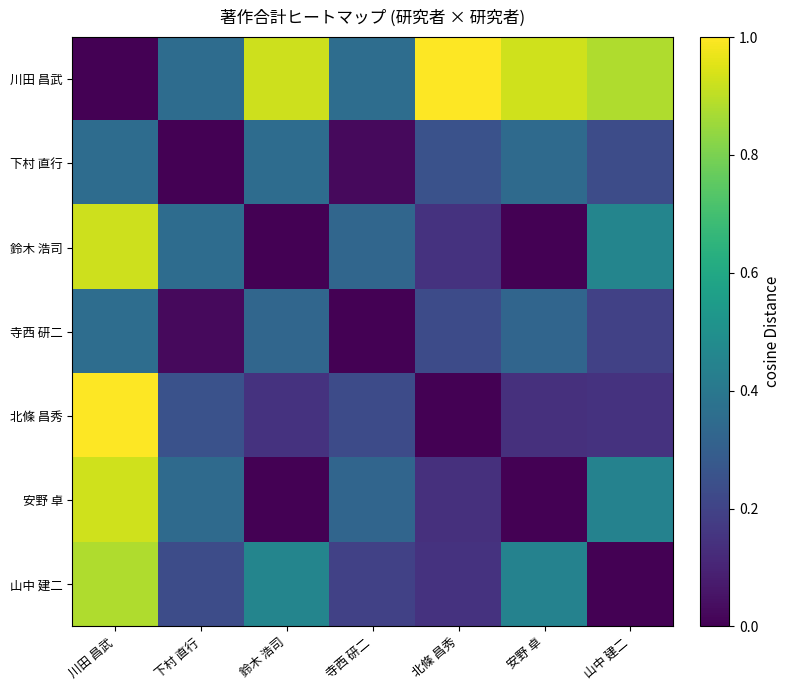

Which series has the largest range (max minus min)?

北條 昌秀